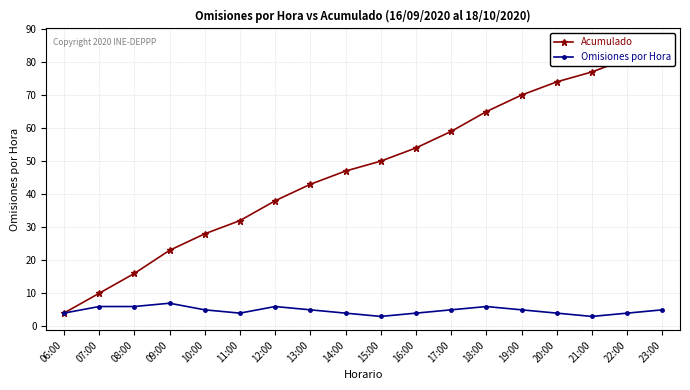

Between 16:00 and 22:00, which series saw the biggest shift?

Acumulado